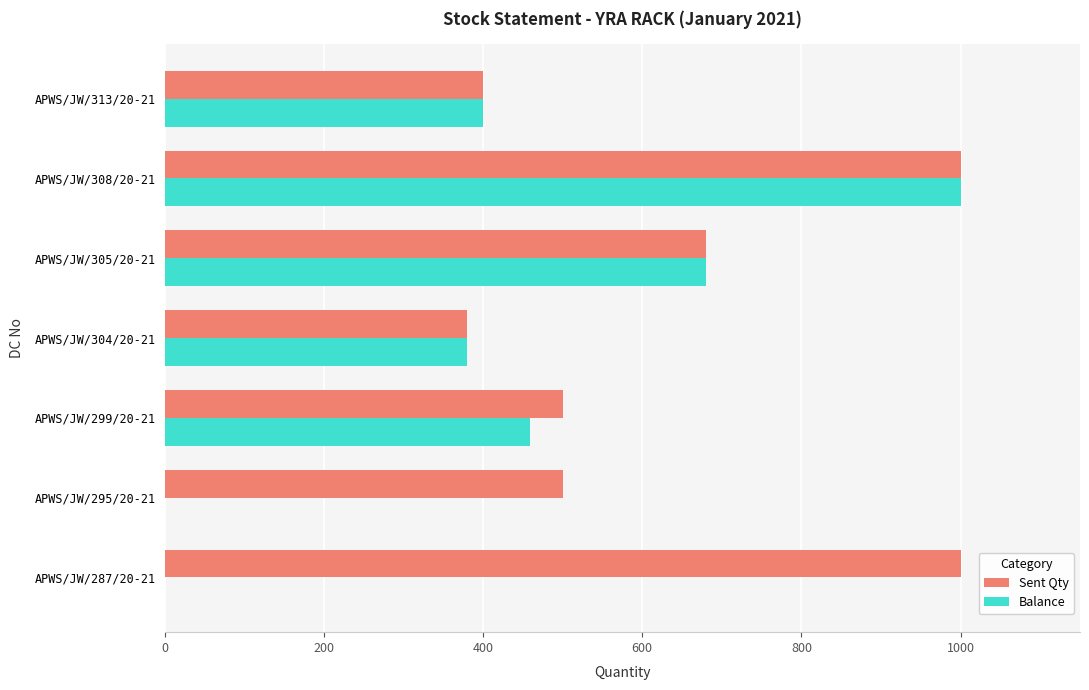

The value of Balance at APWS/JW/299/20-21 is 139. True or false?

False